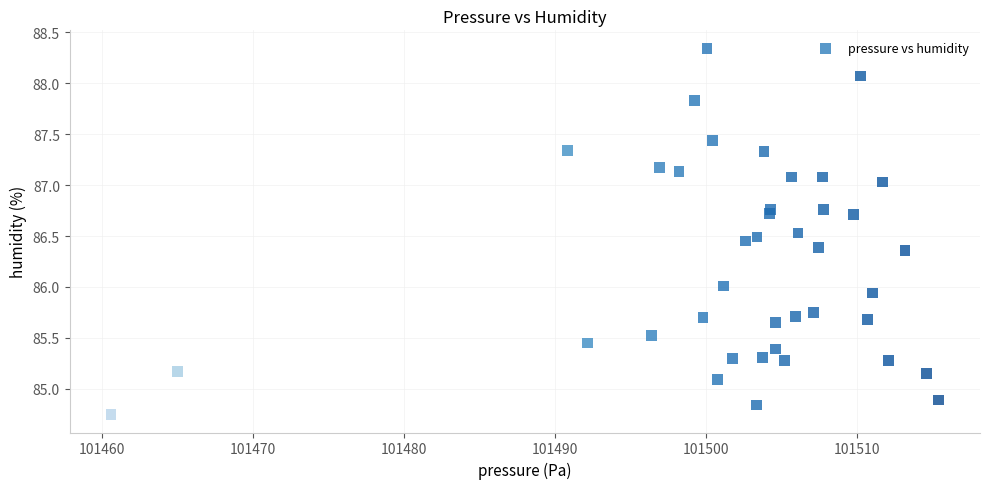

What is the range of X values (max minus min)?

54.8